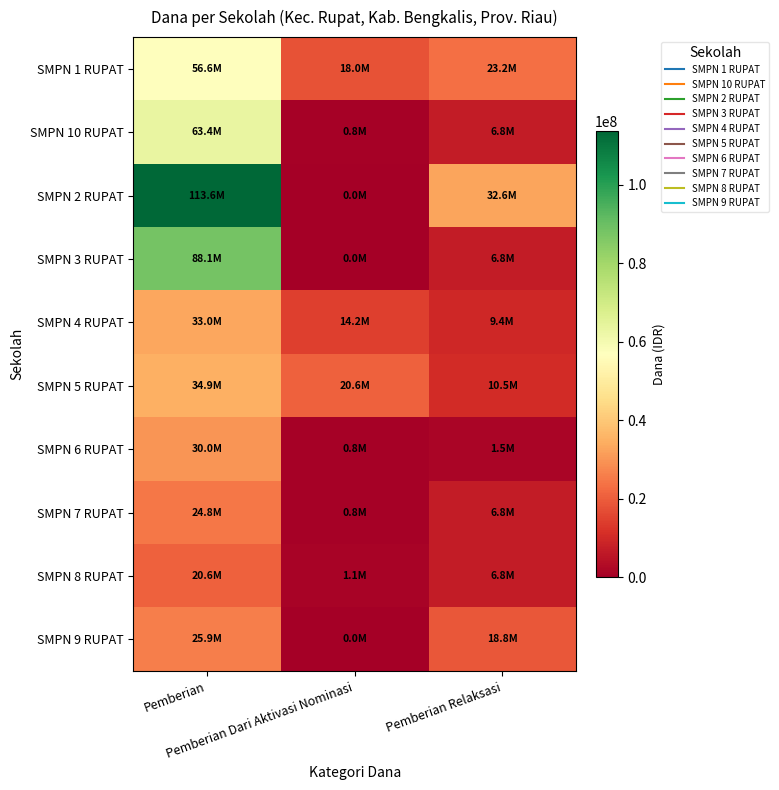

Reading left to right, transcribe all the data shown in this chart.

SMPN 1 RUPAT: Pemberian=56625000	Pemberian Dari Aktivasi Nominasi=18000000	Pemberian Relaksasi=23250000
SMPN 10 RUPAT: Pemberian=63375000	Pemberian Dari Aktivasi Nominasi=750000	Pemberian Relaksasi=6750000
SMPN 2 RUPAT: Pemberian=113625000	Pemberian Dari Aktivasi Nominasi=0	Pemberian Relaksasi=32625000
SMPN 3 RUPAT: Pemberian=88125000	Pemberian Dari Aktivasi Nominasi=0	Pemberian Relaksasi=6750000
SMPN 4 RUPAT: Pemberian=33000000	Pemberian Dari Aktivasi Nominasi=14250000	Pemberian Relaksasi=9375000
SMPN 5 RUPAT: Pemberian=34875000	Pemberian Dari Aktivasi Nominasi=20625000	Pemberian Relaksasi=10500000
SMPN 6 RUPAT: Pemberian=30000000	Pemberian Dari Aktivasi Nominasi=750000	Pemberian Relaksasi=1500000
SMPN 7 RUPAT: Pemberian=24750000	Pemberian Dari Aktivasi Nominasi=750000	Pemberian Relaksasi=6750000
SMPN 8 RUPAT: Pemberian=20625000	Pemberian Dari Aktivasi Nominasi=1125000	Pemberian Relaksasi=6750000
SMPN 9 RUPAT: Pemberian=25875000	Pemberian Dari Aktivasi Nominasi=0	Pemberian Relaksasi=18750000